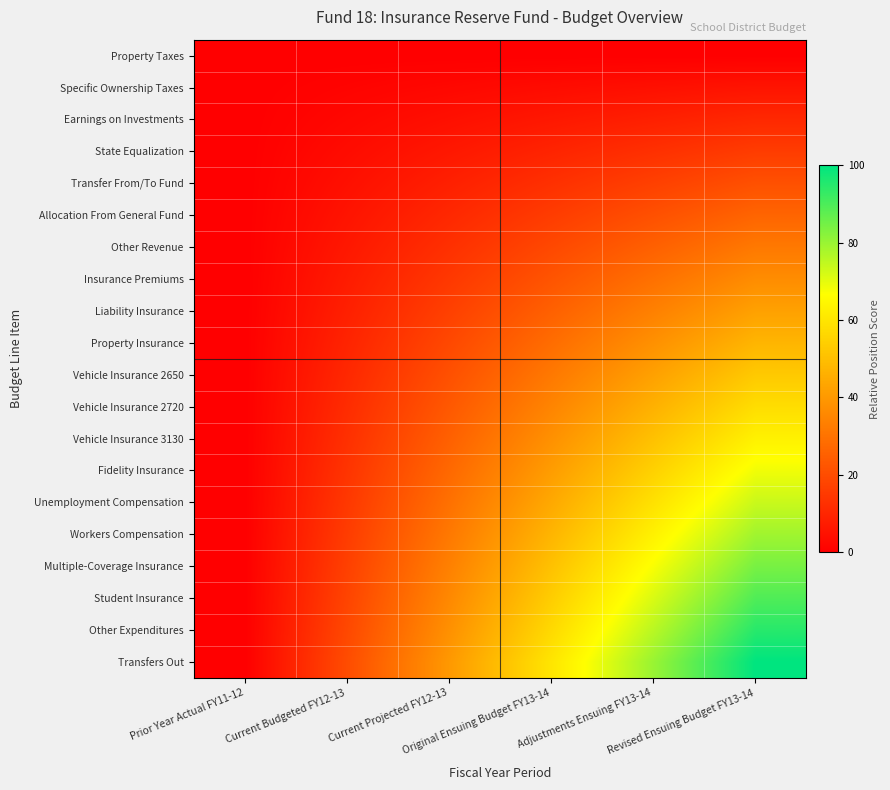

Which series changed the most between Prior Year Actual FY11-12 and Current Projected FY12-13?

Transfers Out